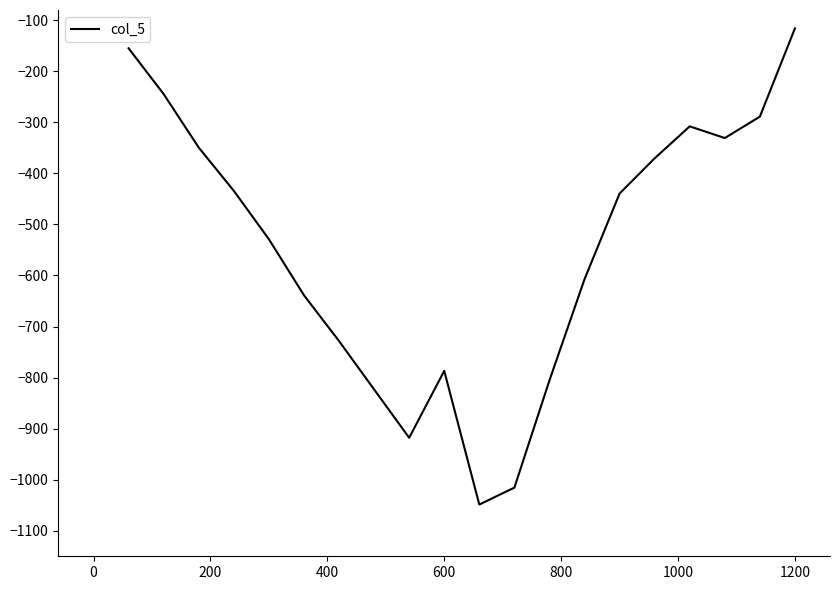

Is this an area chart (filled region under the line)?

No